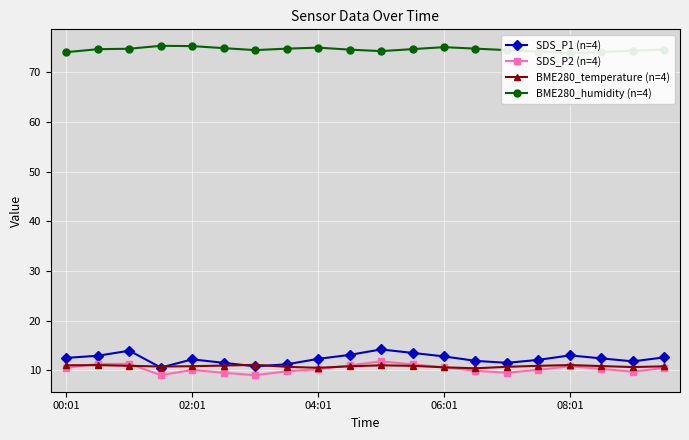

What is the value of the BME280_temperature (n=4) point at the 1st from the left?

11.0